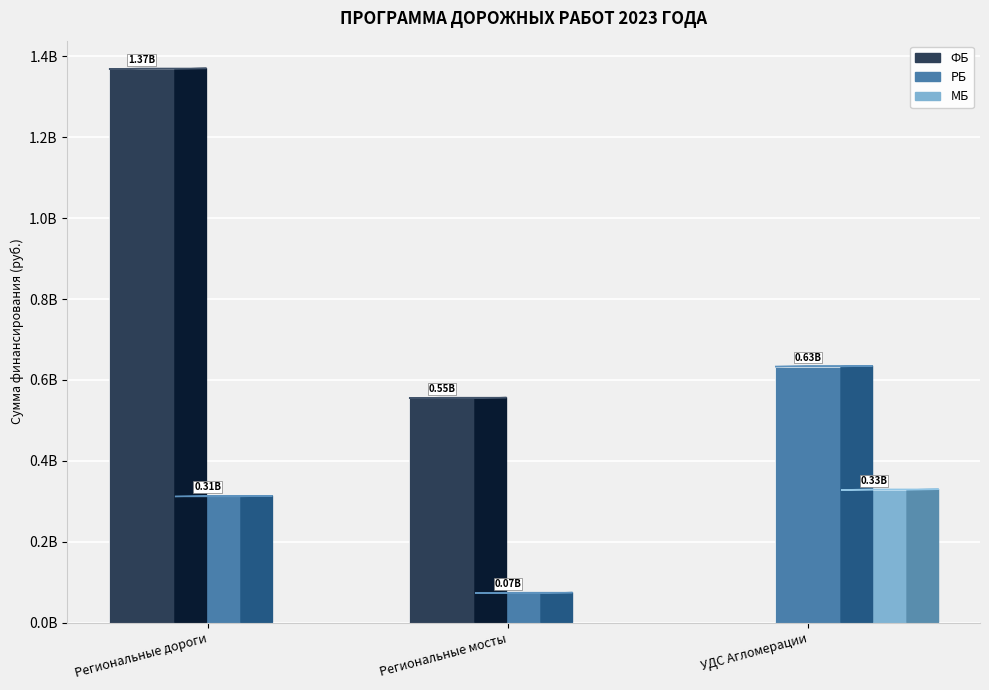

At which label does ФБ reach its peak?

Региональные дороги